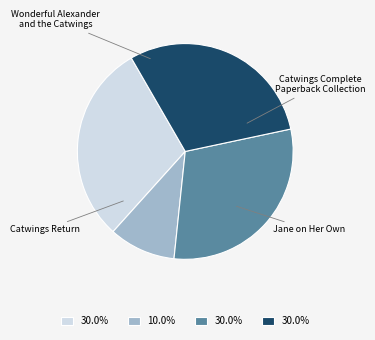

Combined, what portion of the pie is Wonderful Alexander and the Catwings and Catwings Complete Paperback Collection?

40.0%